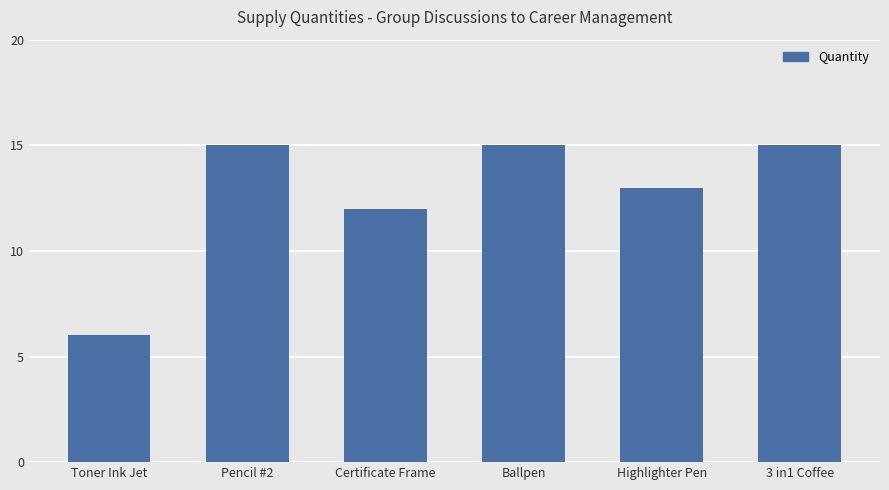

What is the ratio of the value at 3 in1 Coffee to the value at Toner Ink Jet?

2.5